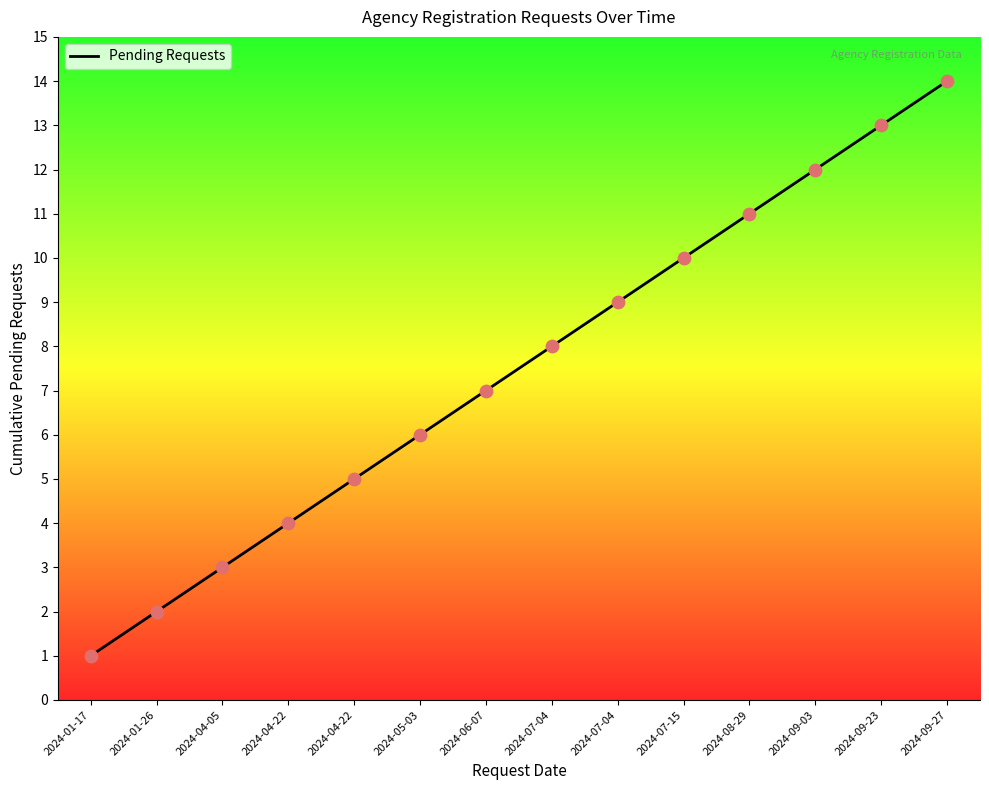

Which has a higher value, 2024-01-26 or 2024-07-04?

2024-07-04